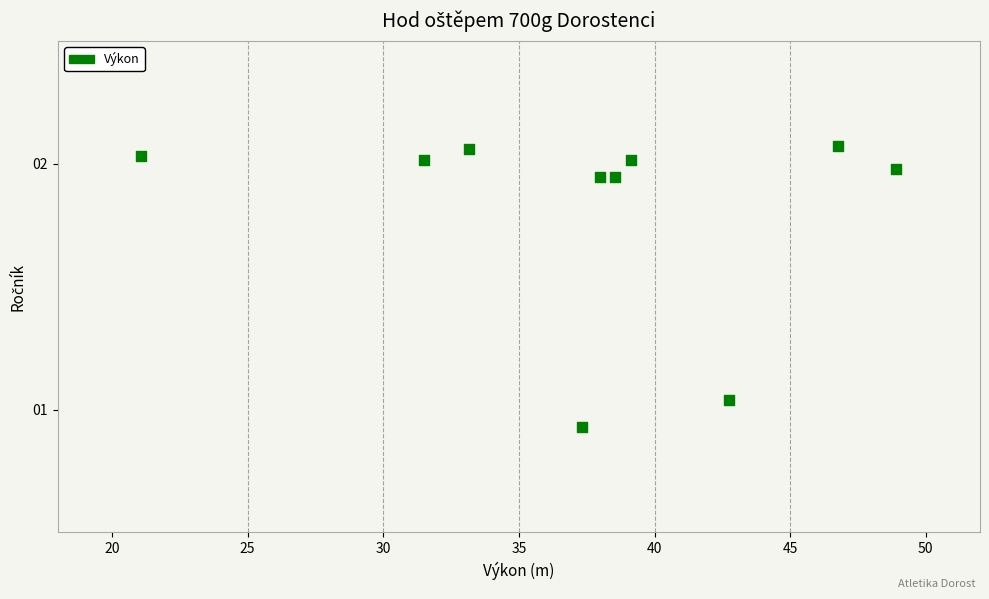

What is the average X value?

37.7